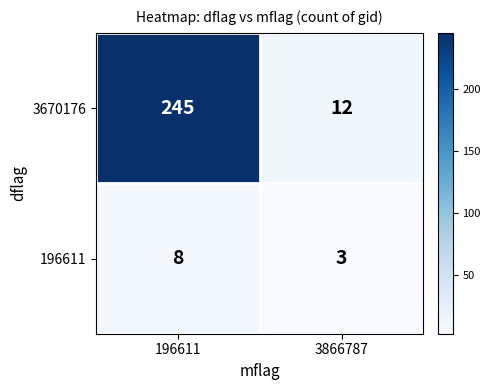

At which category is the sum across all series the highest?

196611